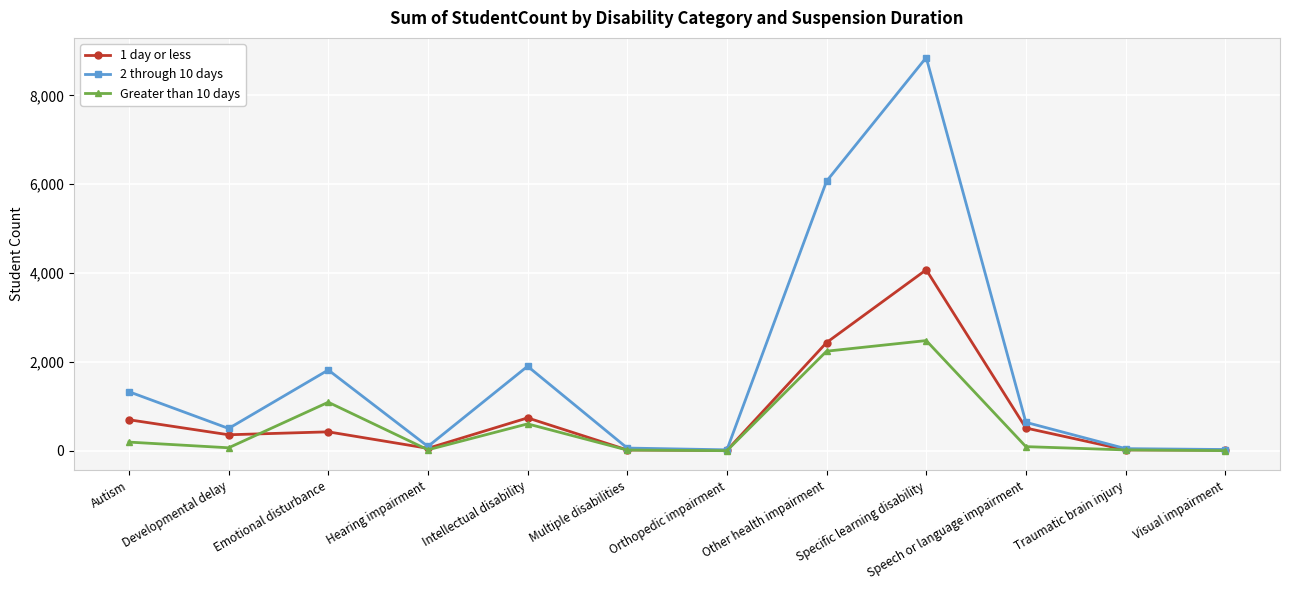

How many values in the 1 day or less series are below 427?

6